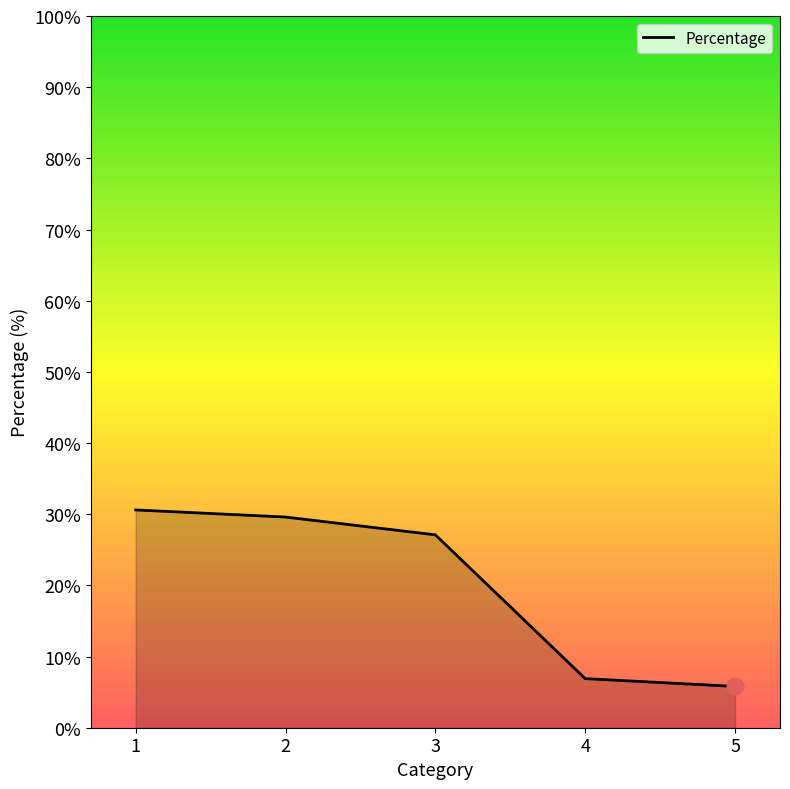

Which label corresponds to the smallest value in the chart?

5